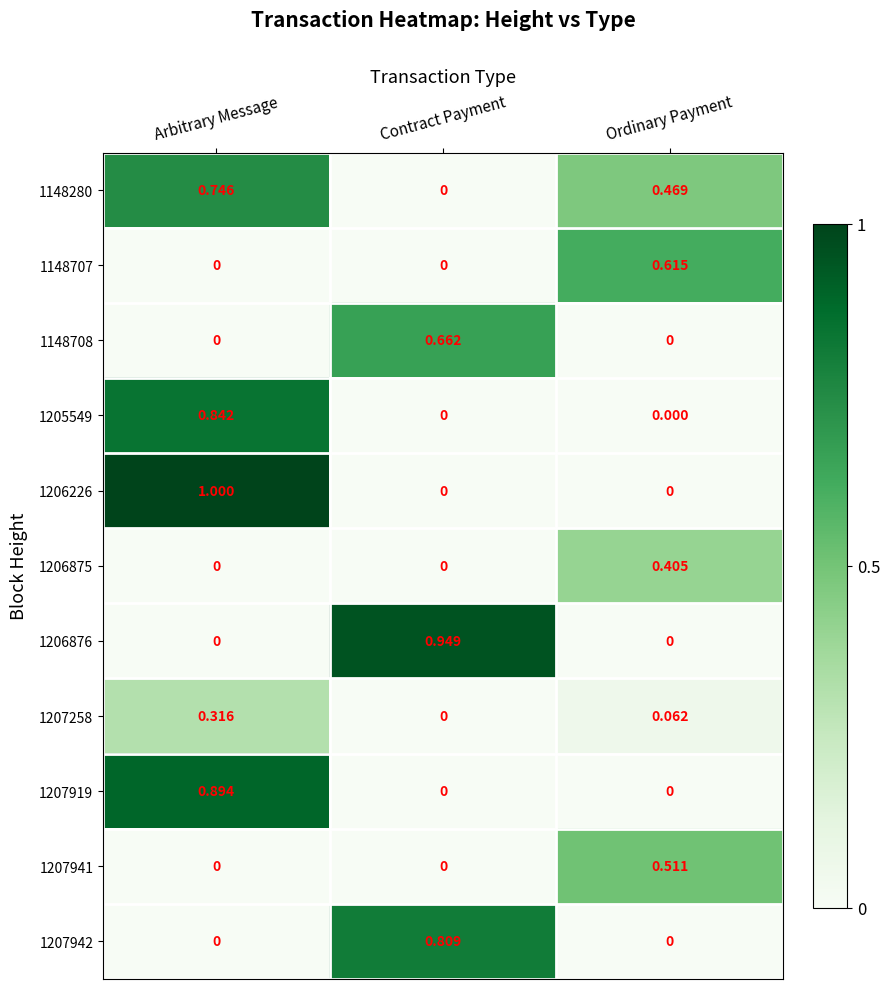

At which category is the sum across all series the highest?

Arbitrary Message